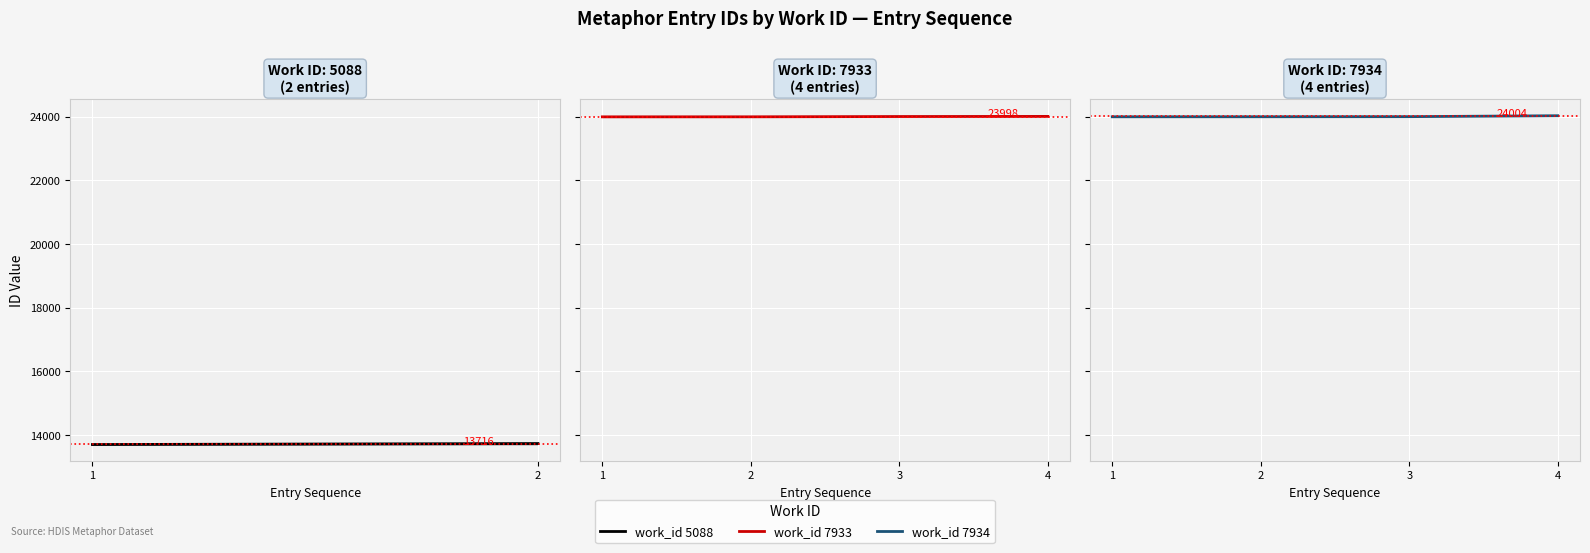

Between 3 and 2, which is larger?

3